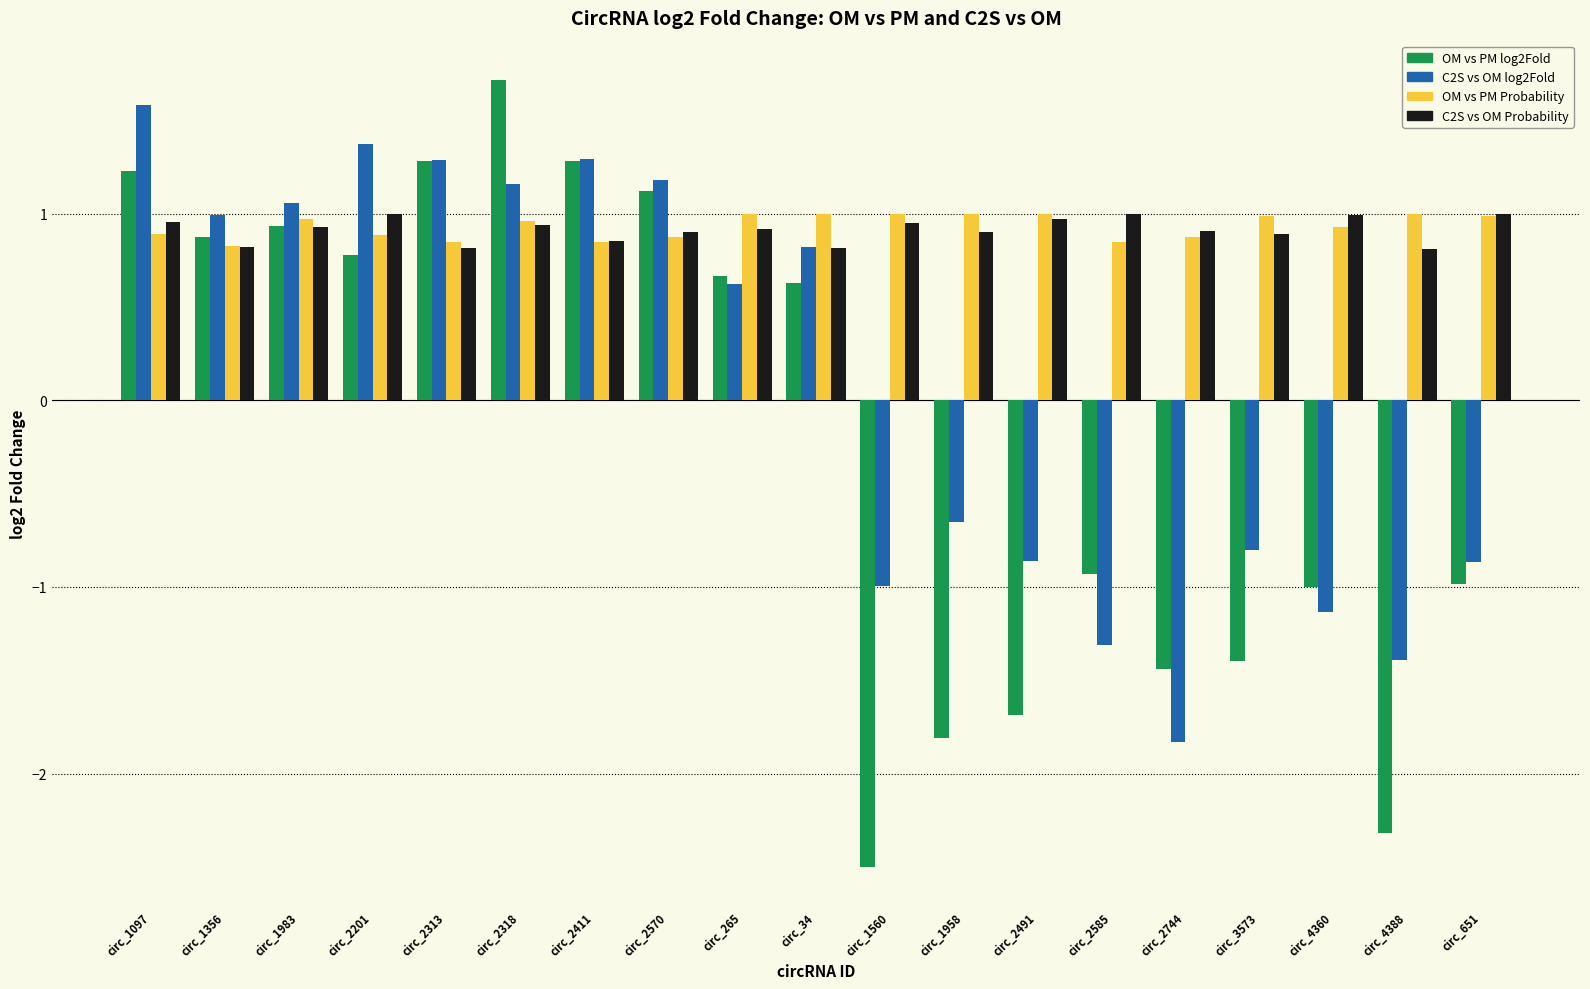

How many negative values does the OM vs PM log2Fold series have?

9